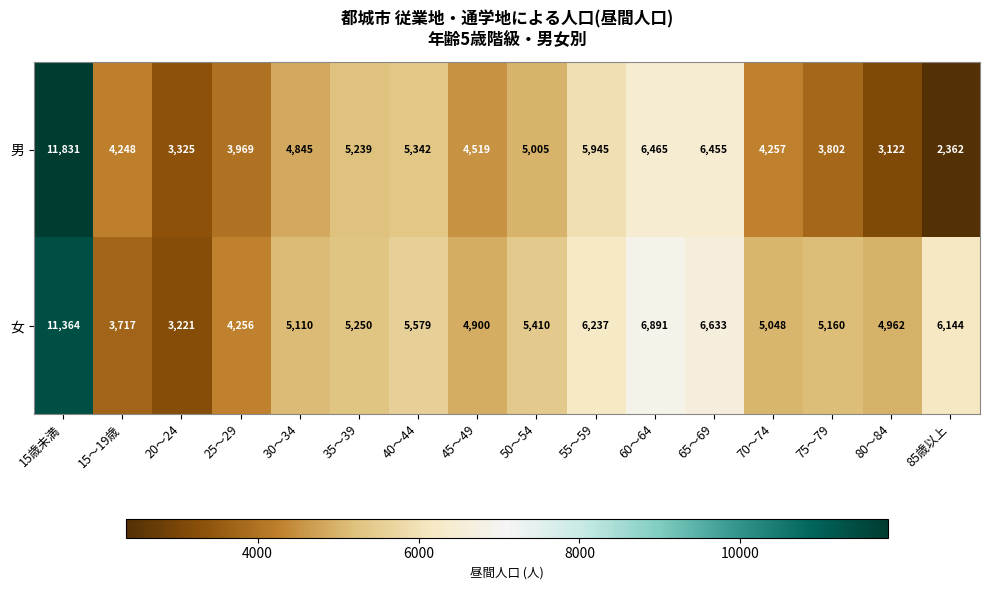

What is the difference between the maximum and second lowest values in the 女 series?

7647